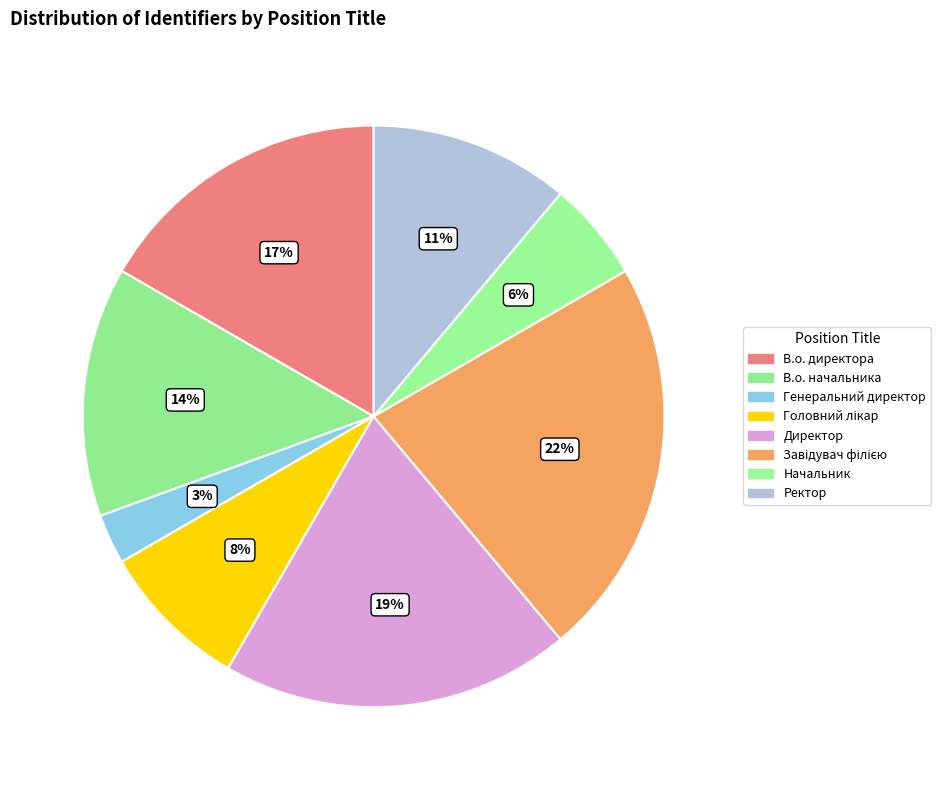

Is the sum of В.о. директора and Головний лікар greater than half?

No